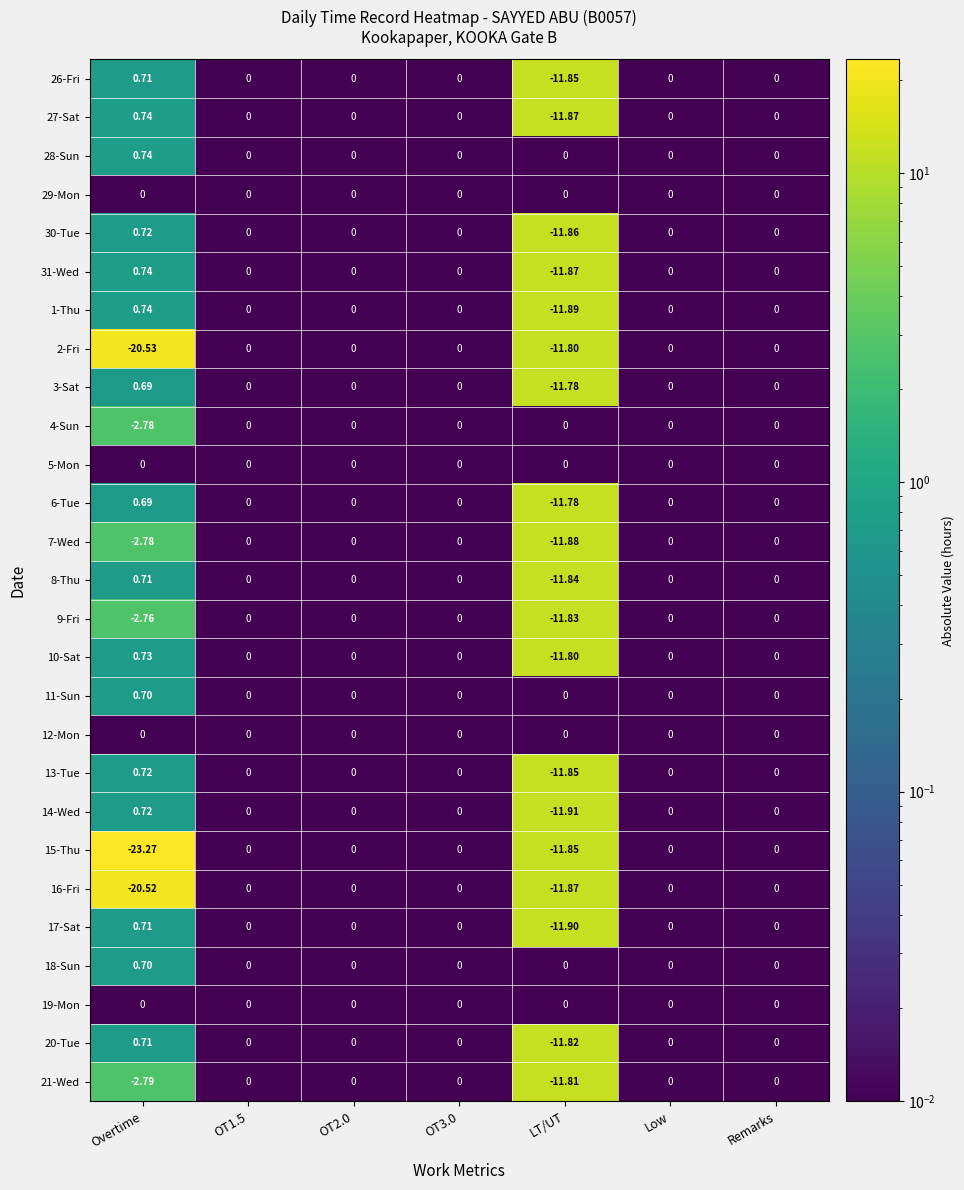

At which label does 30-Tue reach its peak?

Overtime